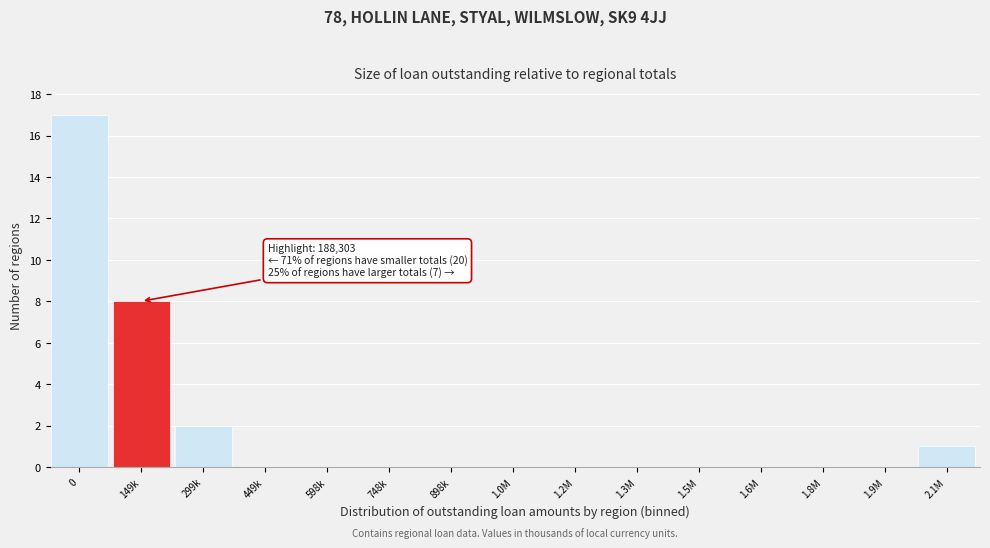

The chart shows a value of -10 at 1.6M. True or false?

False